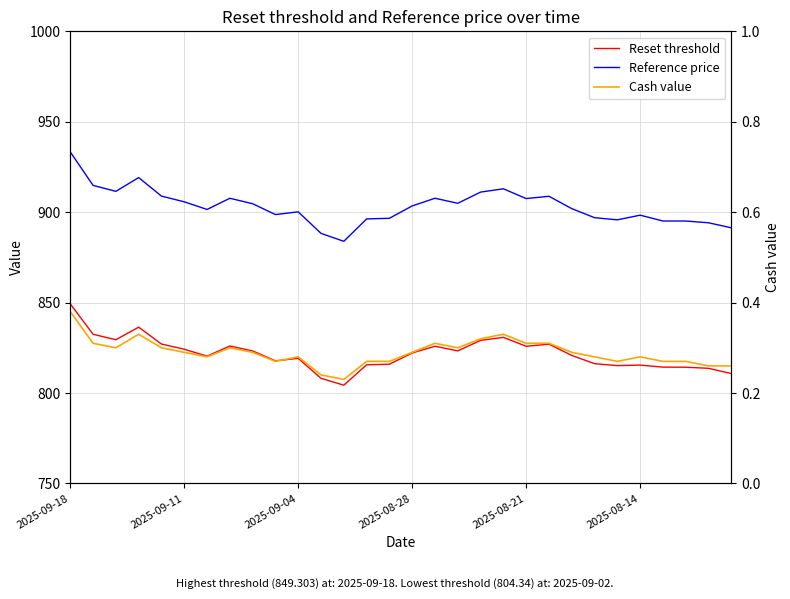

What are all the series names shown in the legend?

Reset threshold, Reference price, Cash value